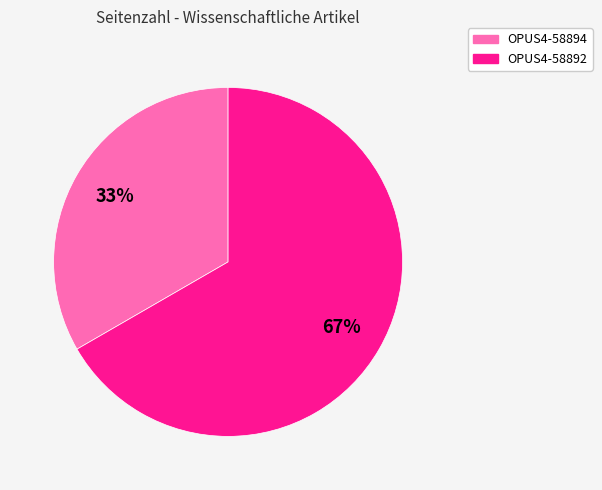

What is the largest slice in the pie chart?

OPUS4-58892